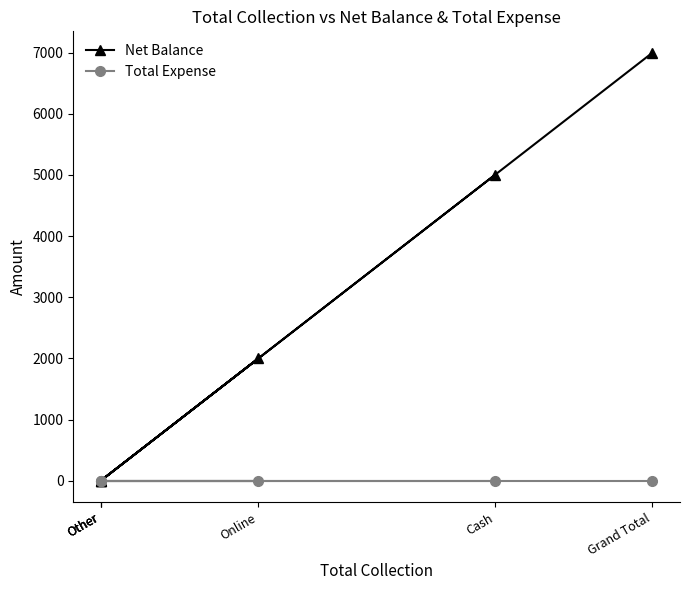

Is the value of Total Expense at Cash greater than the value of Net Balance at Other?

No